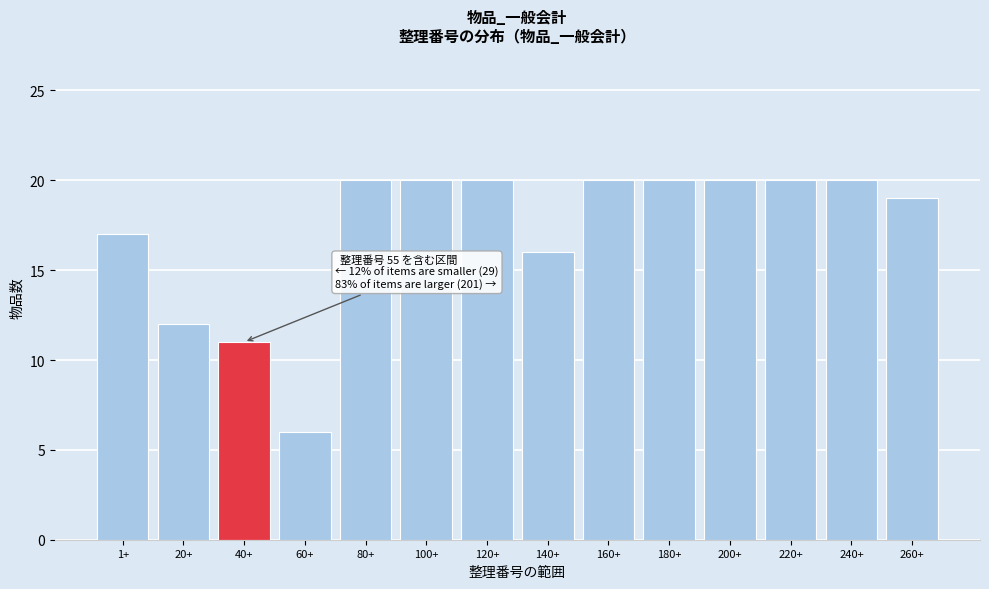

Reading left to right, what are all the values shown in this chart?

17	12	11	6	20	20	20	16	20	20	20	20	20	19